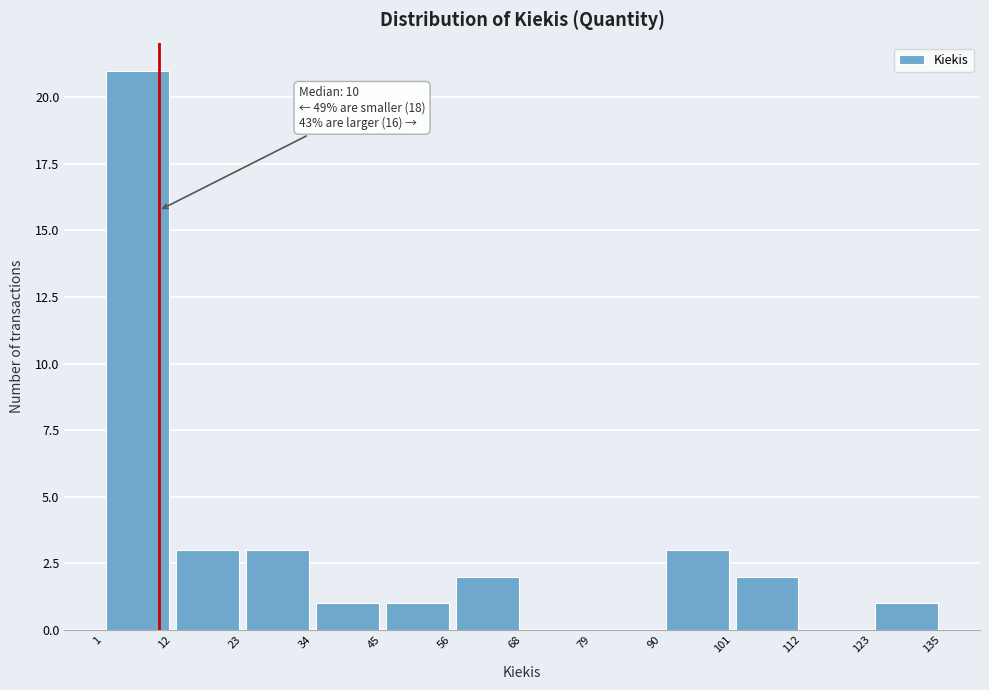

Over which range of the x-axis is the bar tallest?

1 to 12